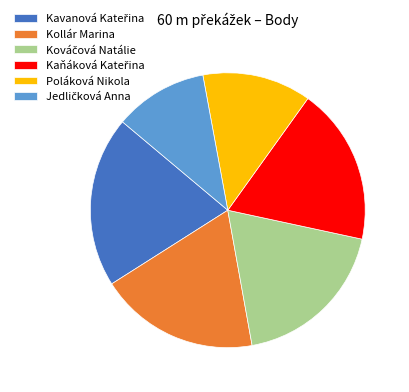

Is there any slice that represents more than half of the pie?

No